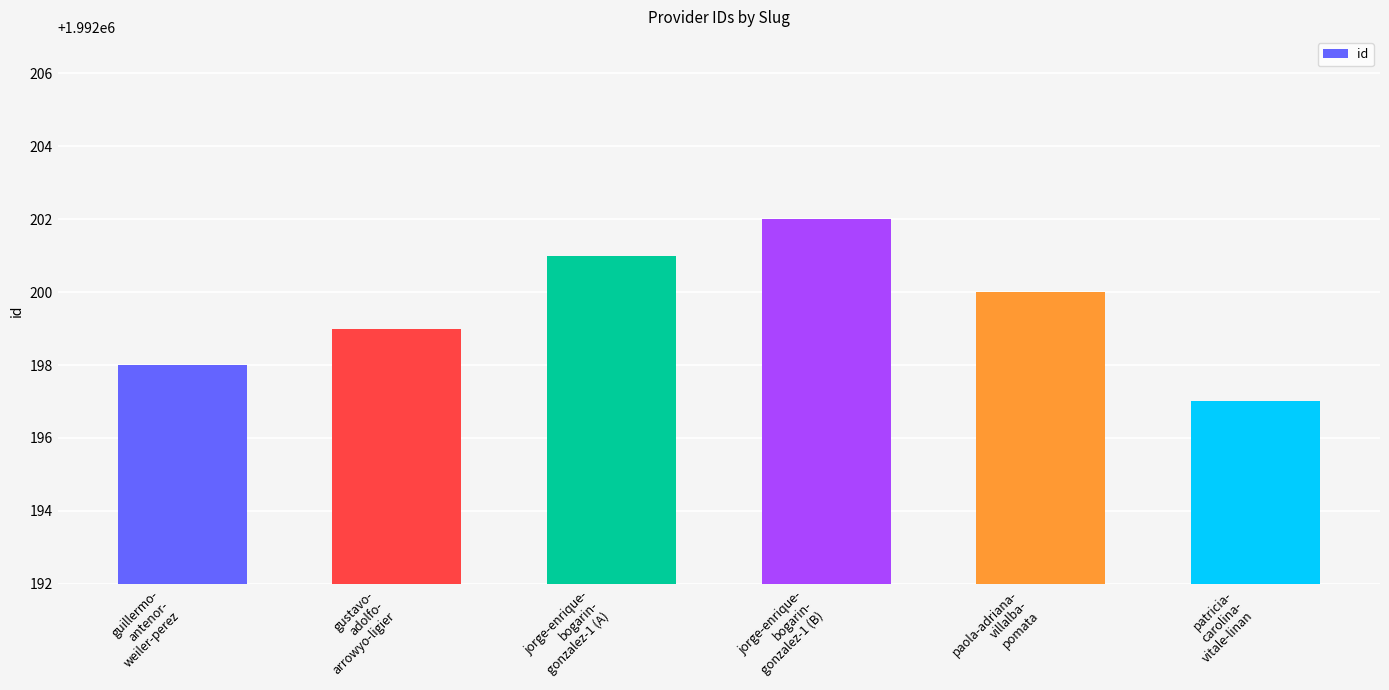

Does the chart contain stacked bars?

No